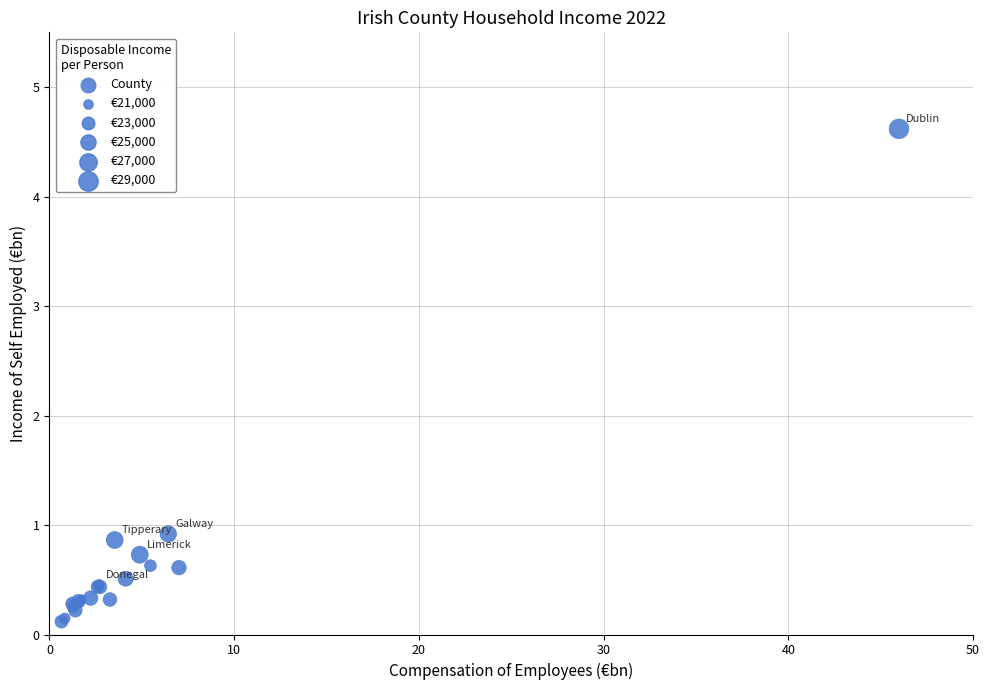

What Y value in the scatter plot is closest to 2?

0.9